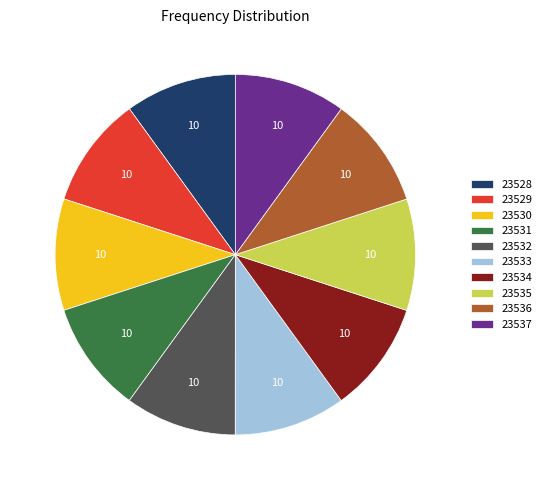

True or false: 23529 accounts for 10% of the total.

True